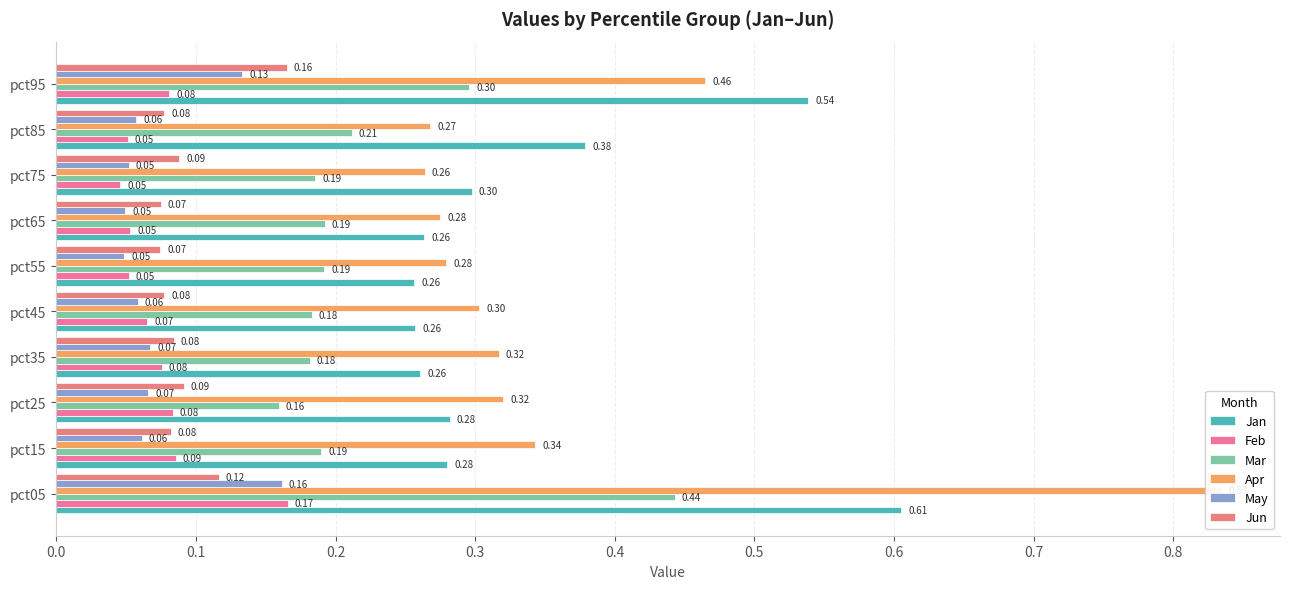

Read the May value at pct75.

0.1